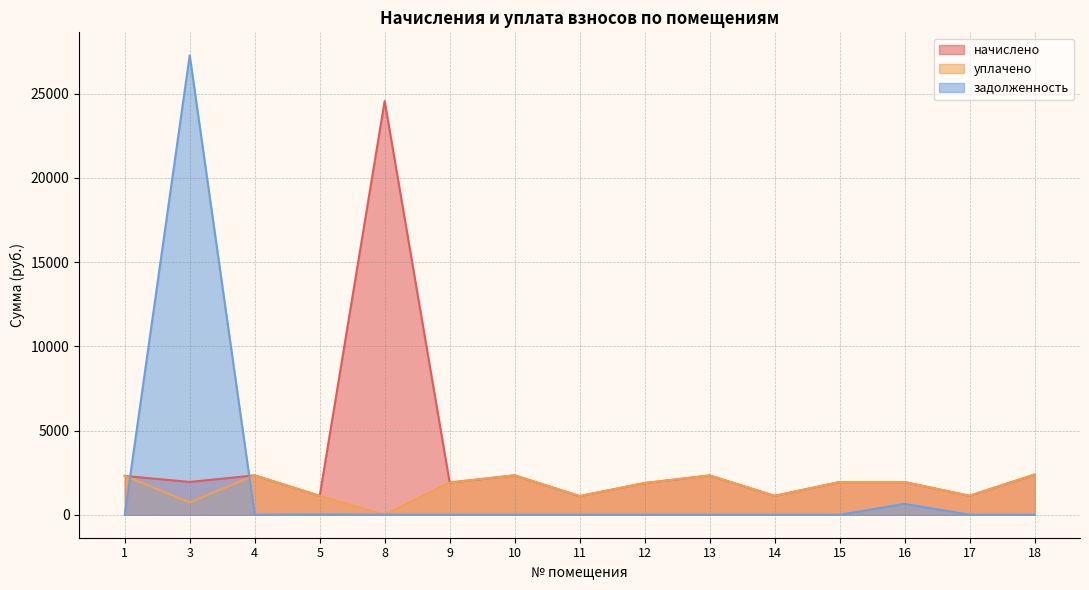

How many values in the уплачено series exceed 1909?

8